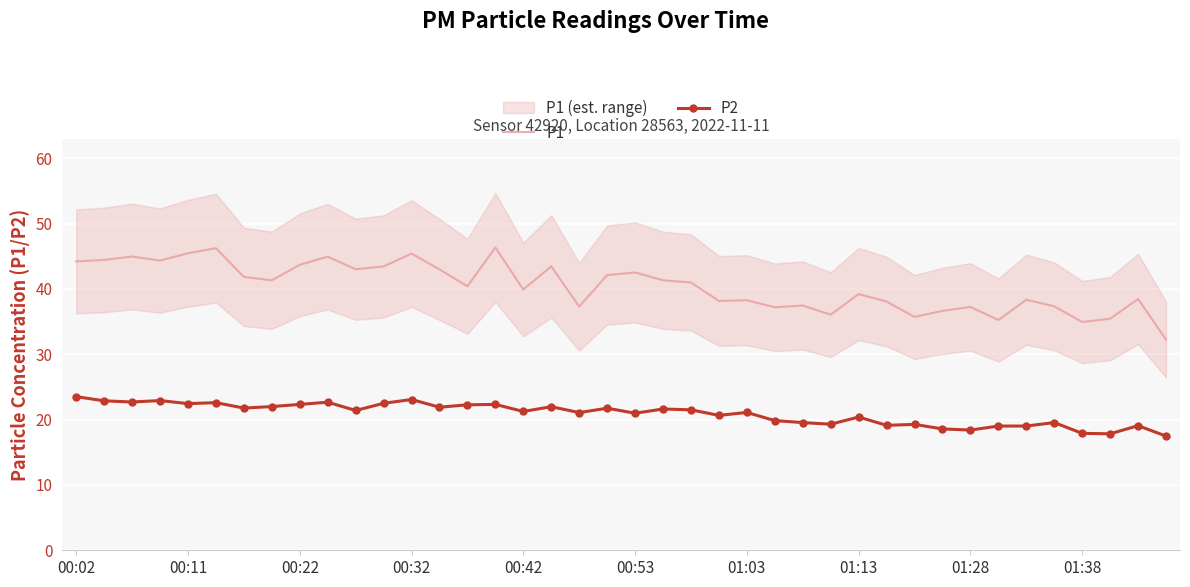

True or false: P2 has a value of 31.5 at 00:53.

False